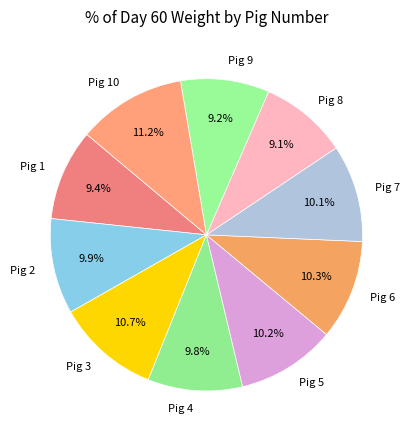

The Pig 5 slice represents 16% of the pie. True or false?

False